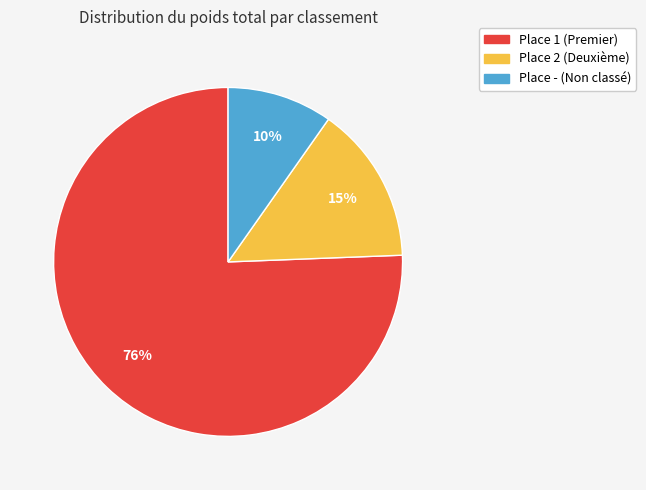

How many slices are in this pie chart?

3